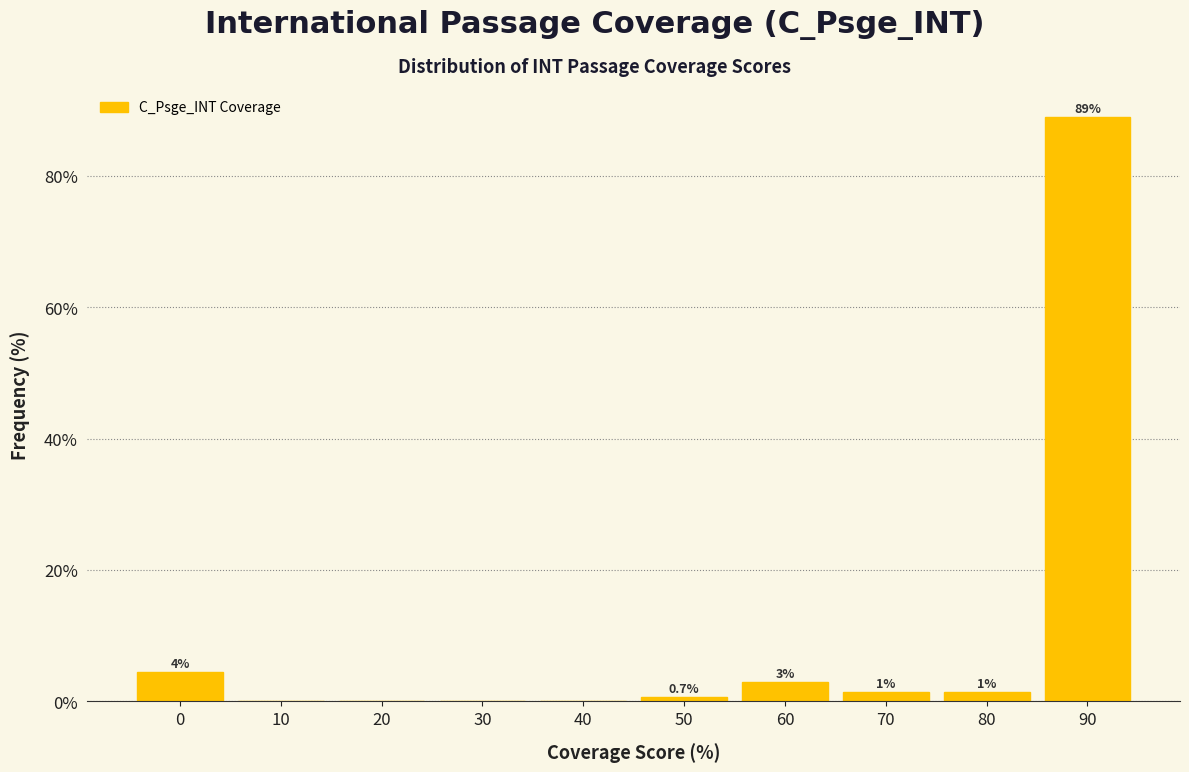

Which has a higher value, 70 or 90?

90